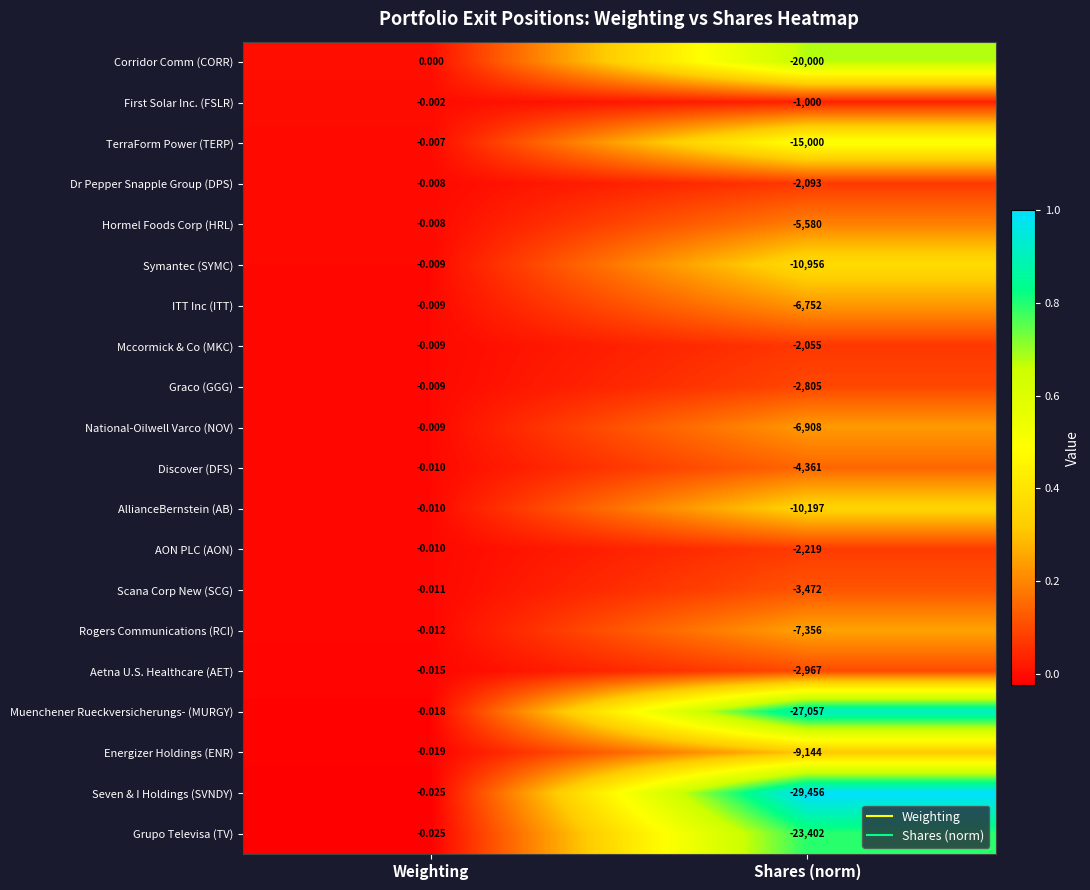

At which category does the chart reach its minimum across all series?

Shares (norm)